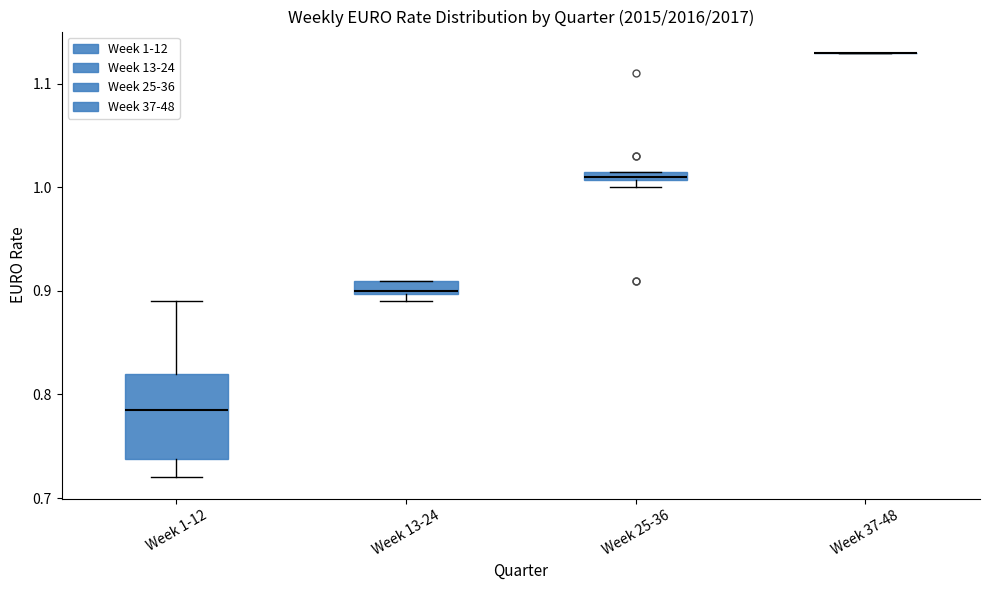

Where does the upper whisker of the box for Week 1-12 end on the y-axis? The values are not printed on the chart, so give them approximately, as read against the axis.

0.89